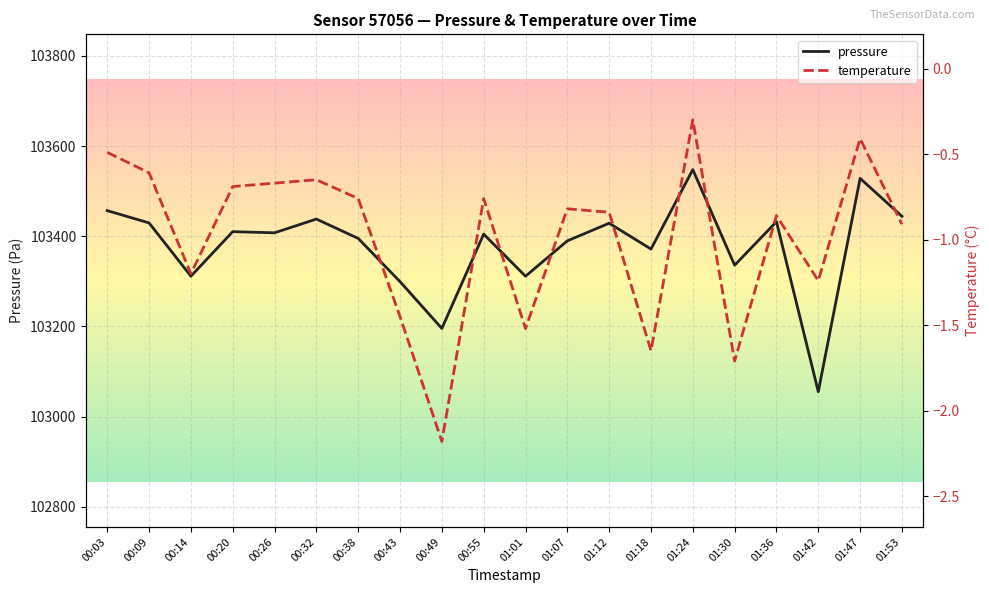

How many lines are shown in the chart?

2